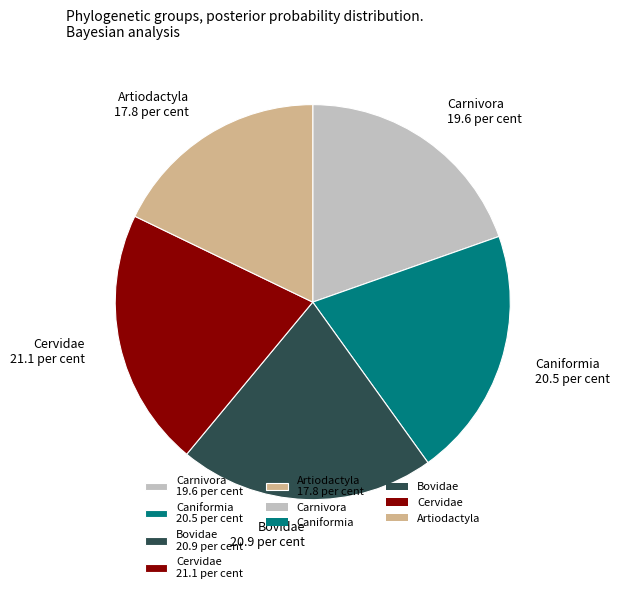

The Cervidae 21.1 per cent slice represents 34% of the pie. True or false?

False